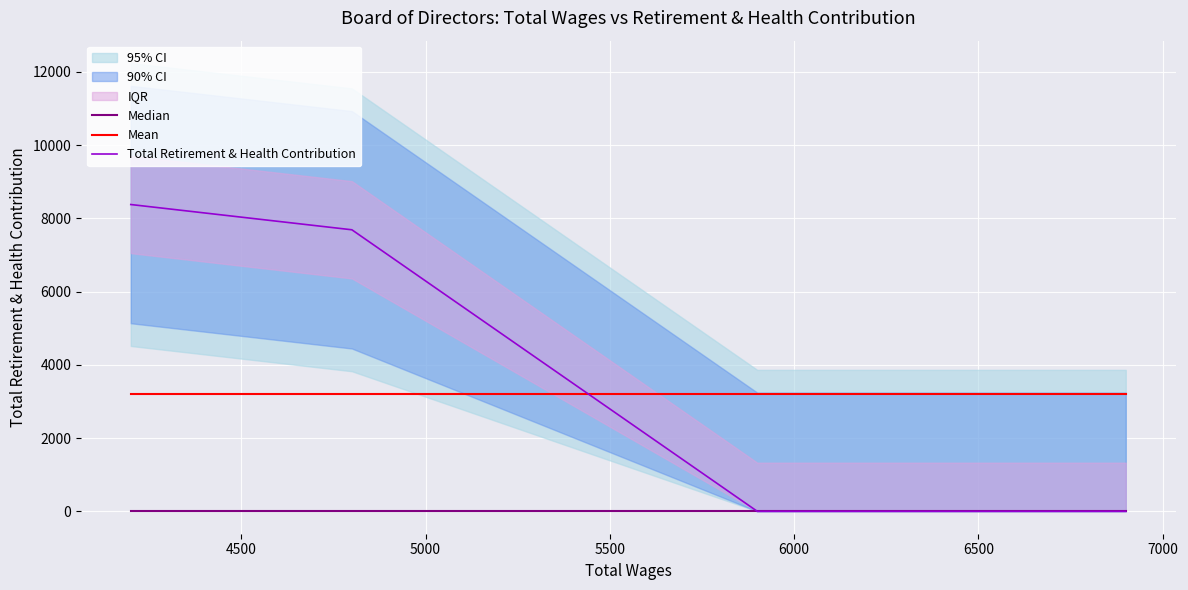

What is the greatest value displayed?

8379.0